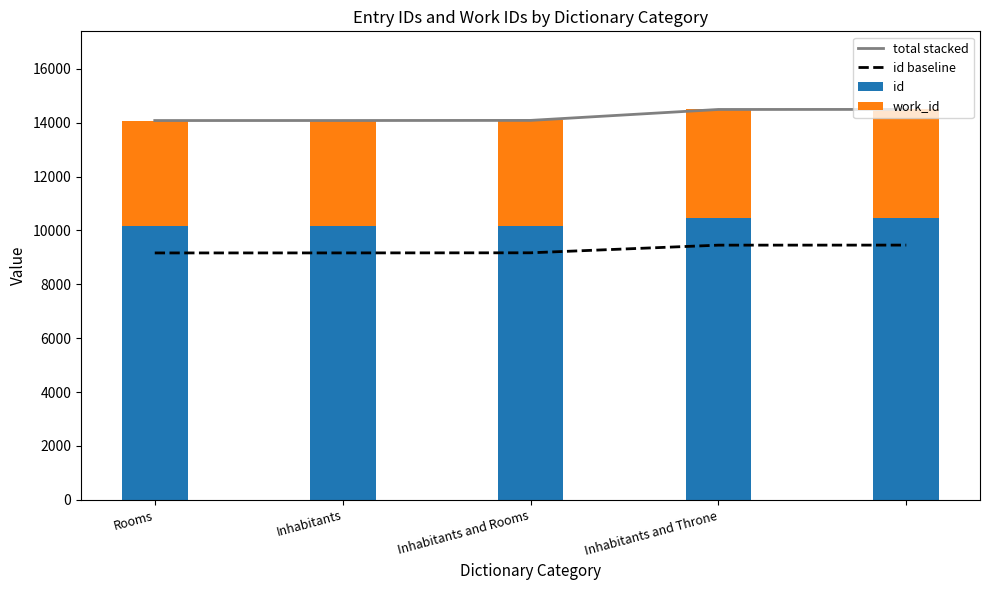

Which series has the largest range (max minus min)?

total stacked